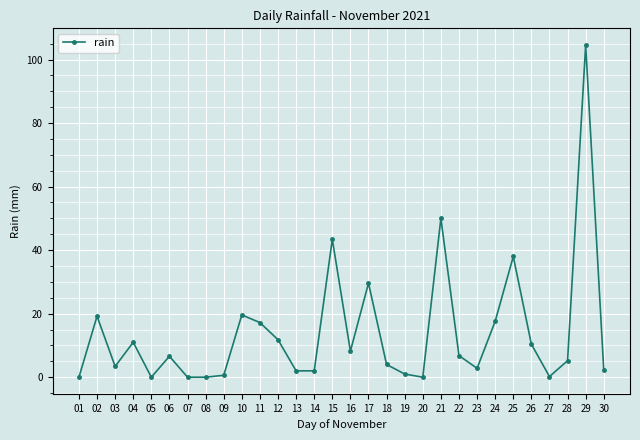

Approximately how many times larger is the value at 22 compared to 15?

0.2